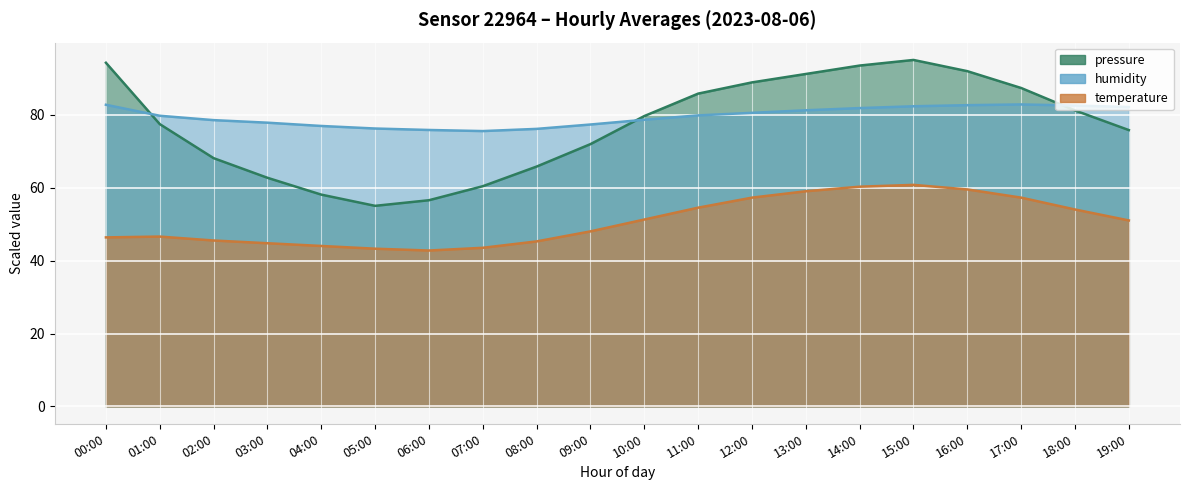

Reading left to right, extract all data points from this chart.

pressure: 94.2	77.4	68.1	62.7	58.1	55.0	56.5	60.4	65.8	71.9	79.6	85.8	88.8	91.2	93.5	95.0	91.9	87.3	81.2	75.8
humidity: 82.7	79.7	78.5	77.8	76.9	76.2	75.8	75.5	76.1	77.3	78.6	79.8	80.5	81.2	81.8	82.3	82.6	82.8	82.5	82.1
temperature: 46.3	46.6	45.5	44.8	44.0	43.2	42.8	43.5	45.2	48.0	51.2	54.5	57.2	59.0	60.2	60.8	59.5	57.2	54.0	51.0